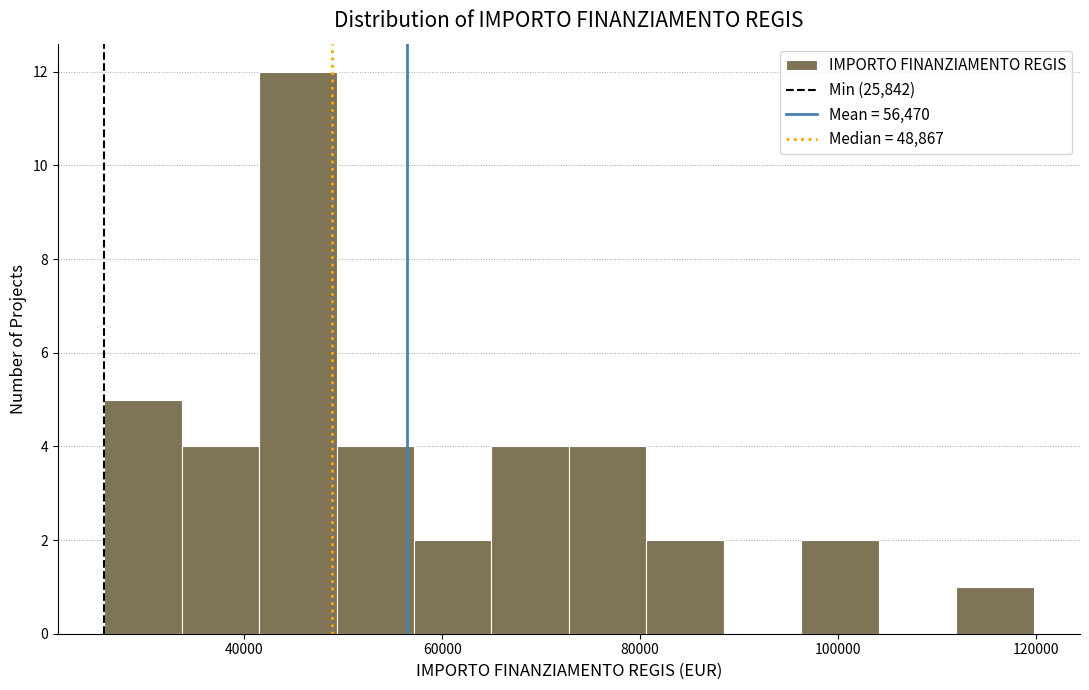

Around what value on the x-axis is the tallest bar? Give the approximate position of its centre, as read against the axis.

46000